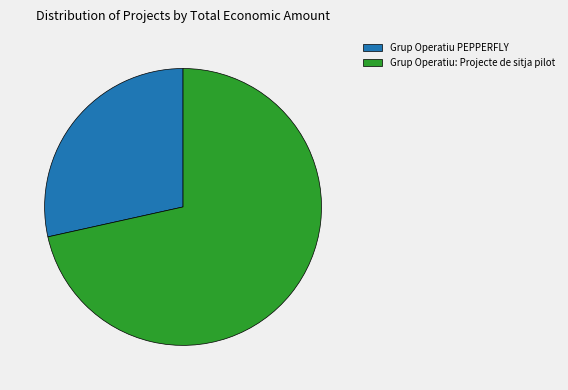

Approximately how many times larger is the value at Grup Operatiu: Projecte de sitja pilot compared to Grup Operatiu PEPPERFLY?

2.5